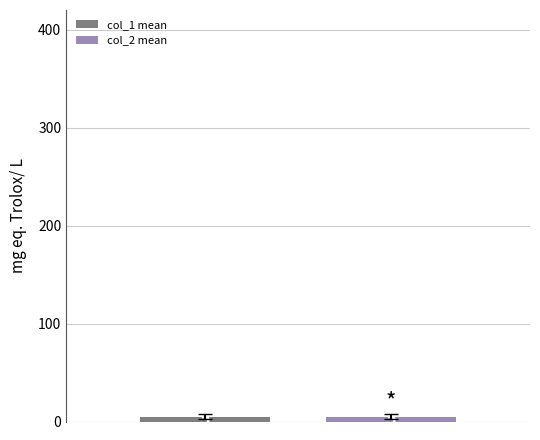

True or false: col_2 has a value of 4 at 2.

True